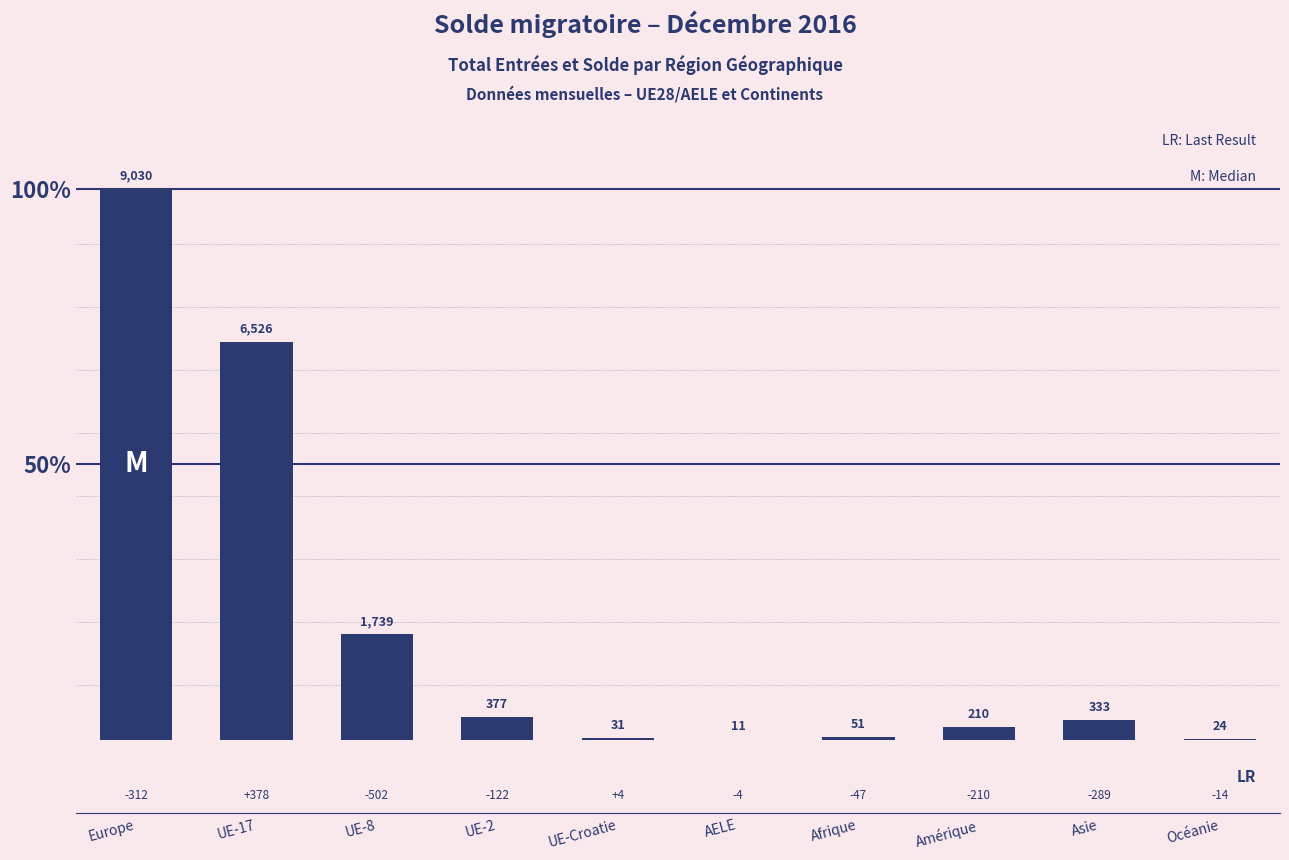

What is the average value?

1833